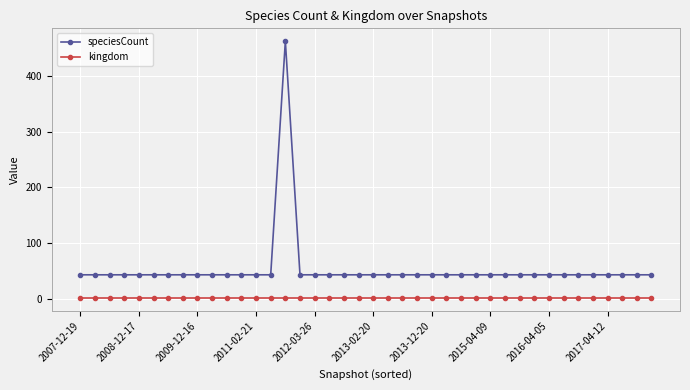

List the series in order of their overall mean, highest first.

speciesCount, kingdom